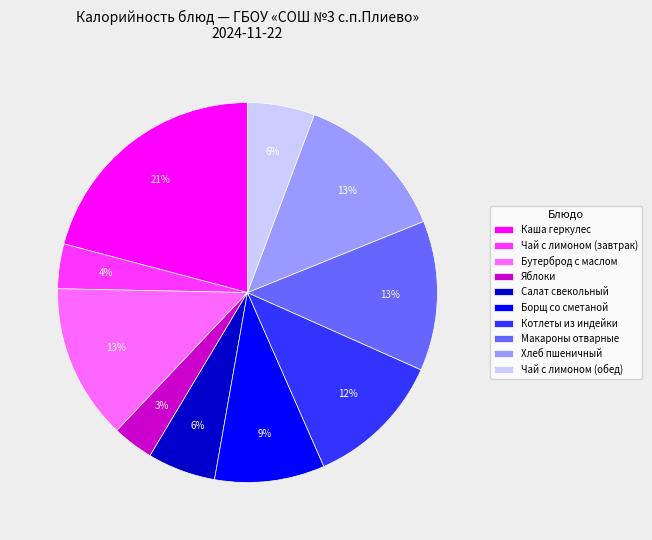

Does any single category account for the majority?

No